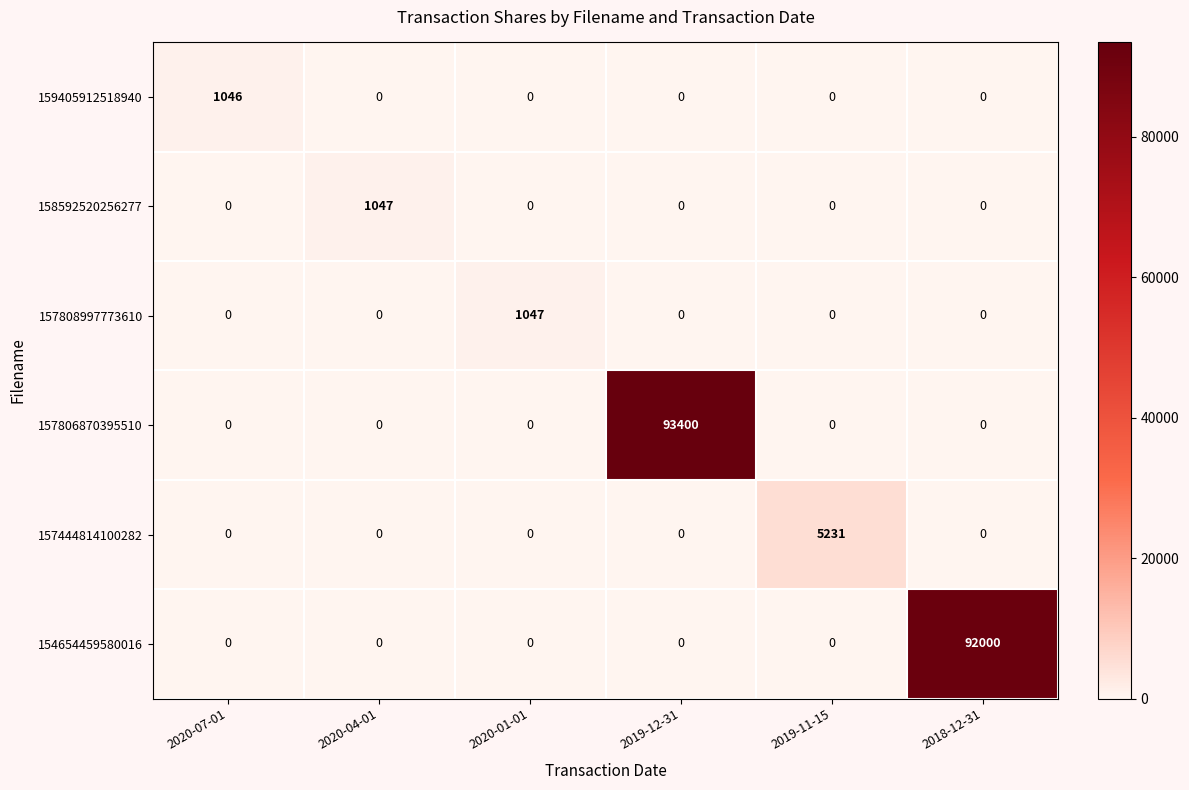

Which series has the largest range (max minus min)?

157806870395510